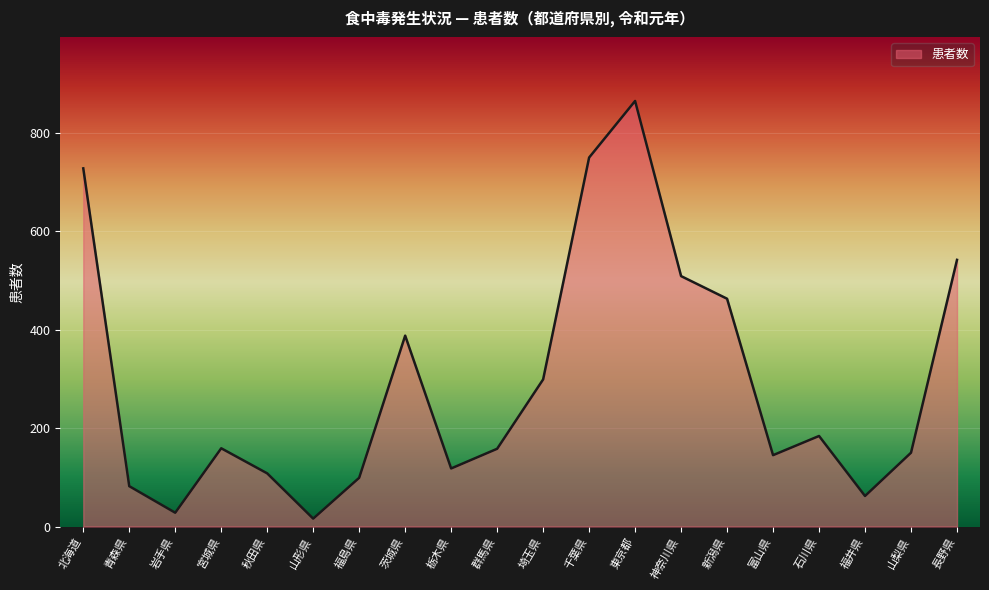

Is it true that the value at 石川県 is 184?

True